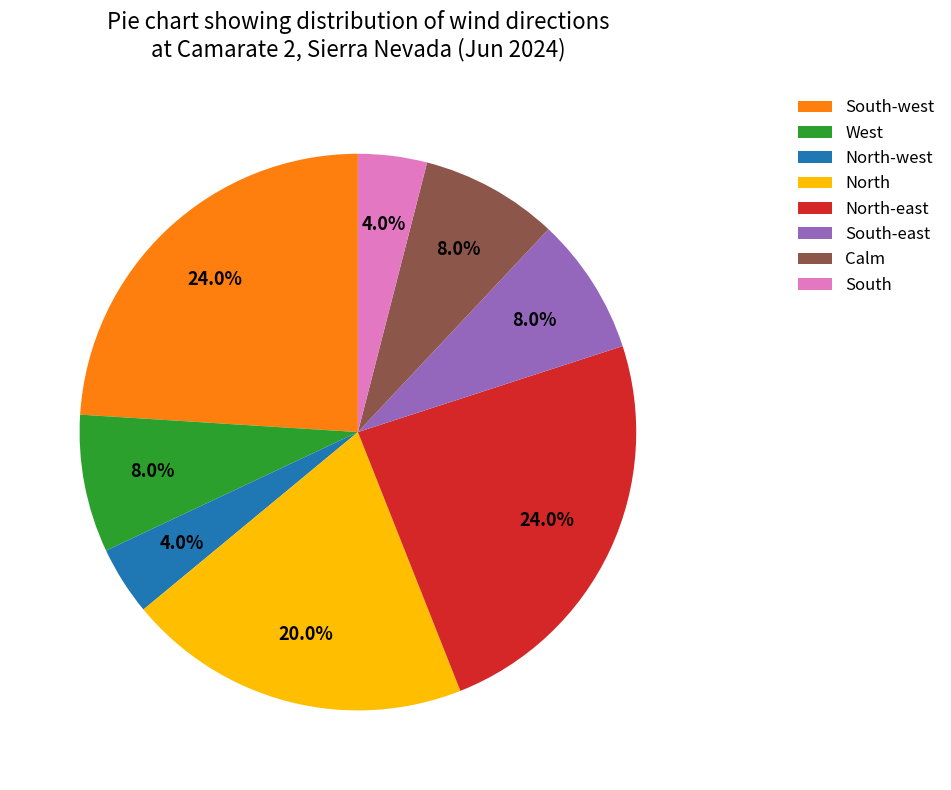

Does South-east represent more than half of the total?

No